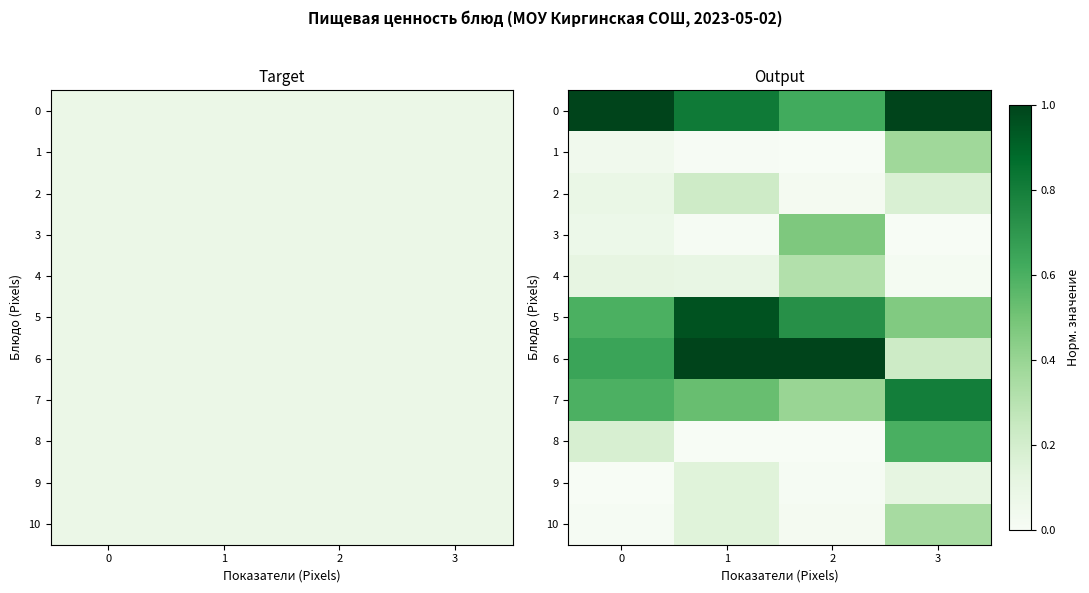

Which label corresponds to the smallest value in the chart?

2